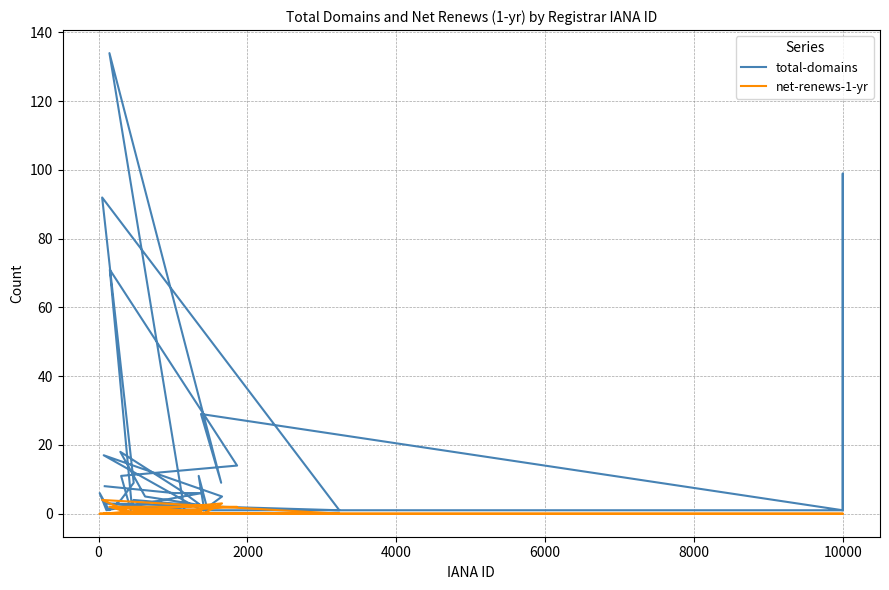

True or false: total-domains has a value of 199 at 13.

False